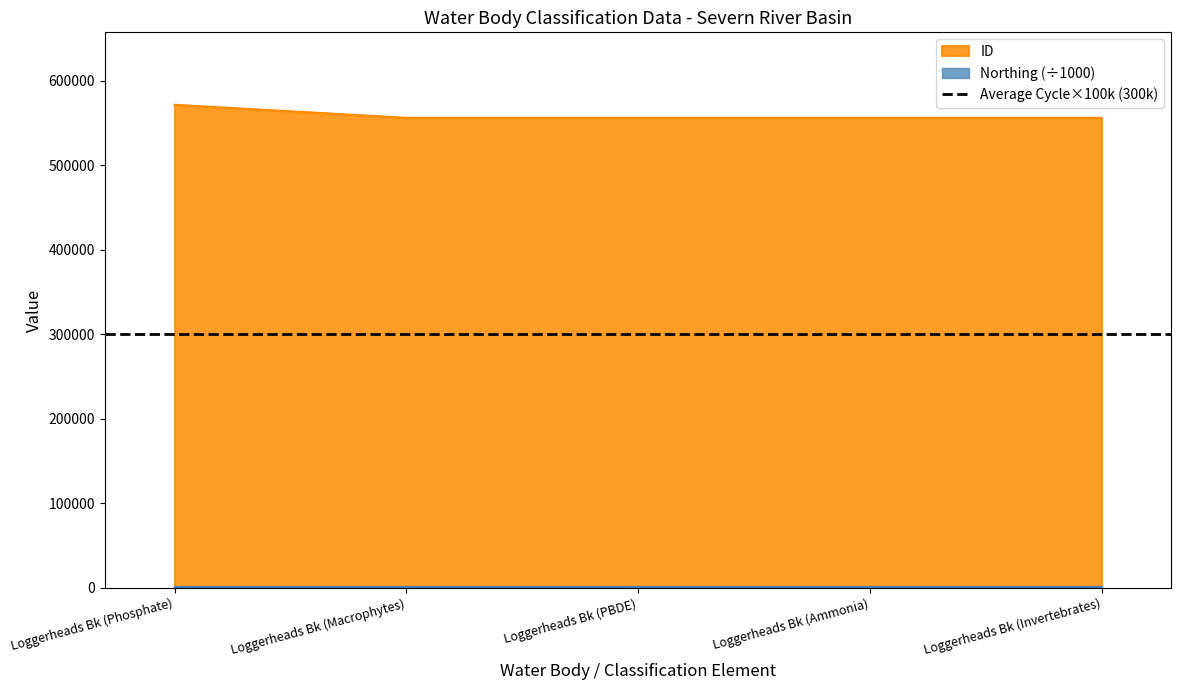

Reading right to left, transcribe all the data shown in this chart.

ID: 556315	556316	556317	556318	571753
Northing: 336429	336429	336429	336429	336429
Cycle: 3	3	3	3	3